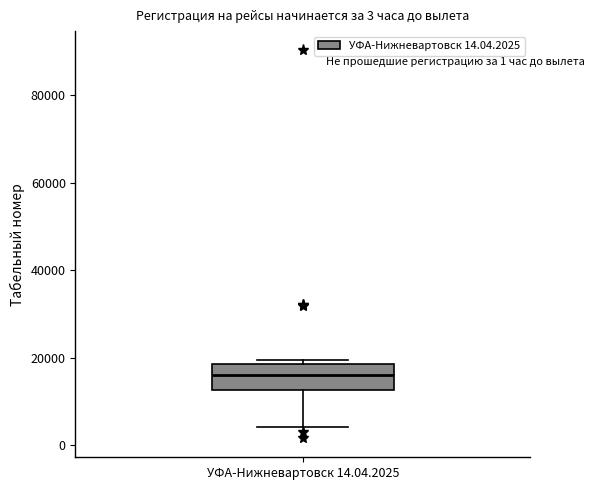

Transcribe this box plot: give where the median line is, the range the box spans, and where the two whiskers end, as read against the y-axis. The values are not printed on the chart, so give them approximately, as read against the axis.

median 16000, box 12000 to 18000, whiskers 4000 to 20000